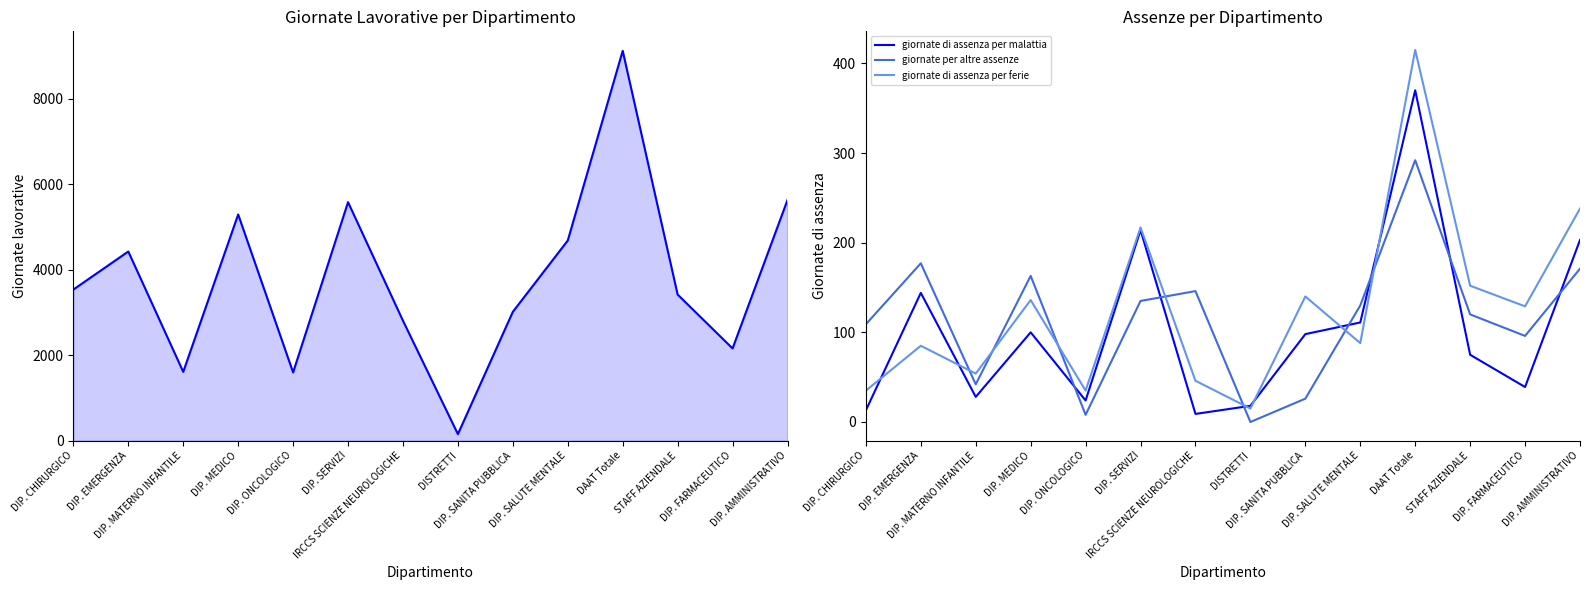

True or false: giornate di assenza per malattia has a value of 47 at DIP. MATERNO INFANTILE.

False